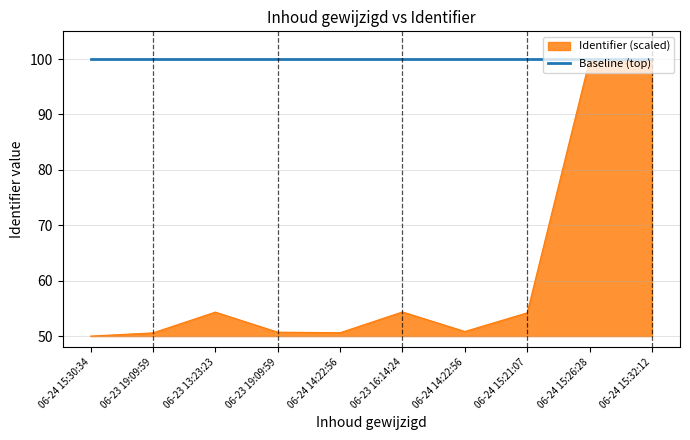

What is the label of the 7th point from the right?

06-23 19:09:59